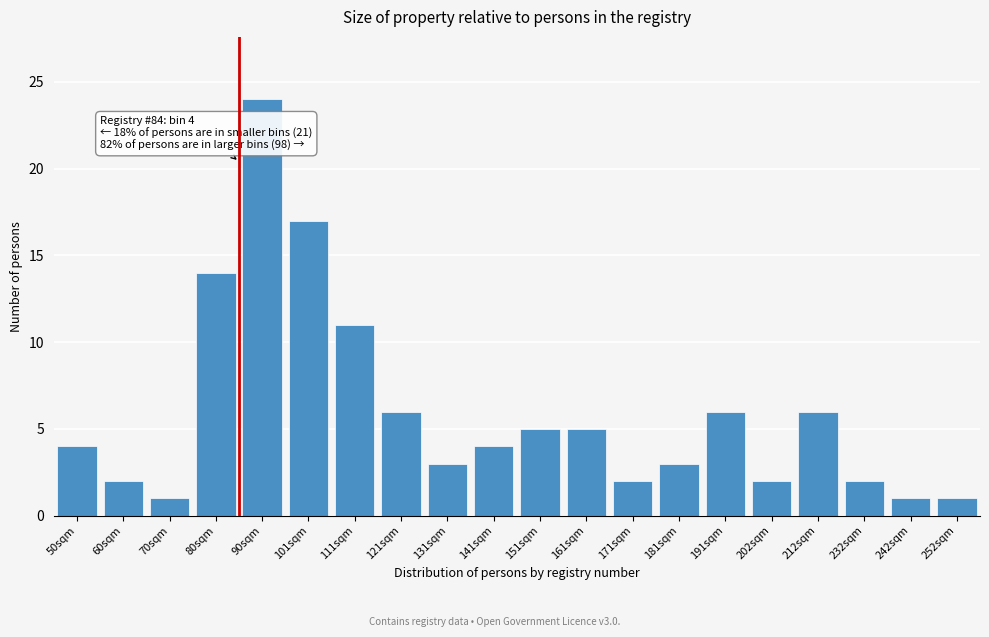

Reading right to left, transcribe all the data shown in this chart.

1	1	2	6	2	6	3	2	5	5	4	3	6	11	17	24	14	1	2	4